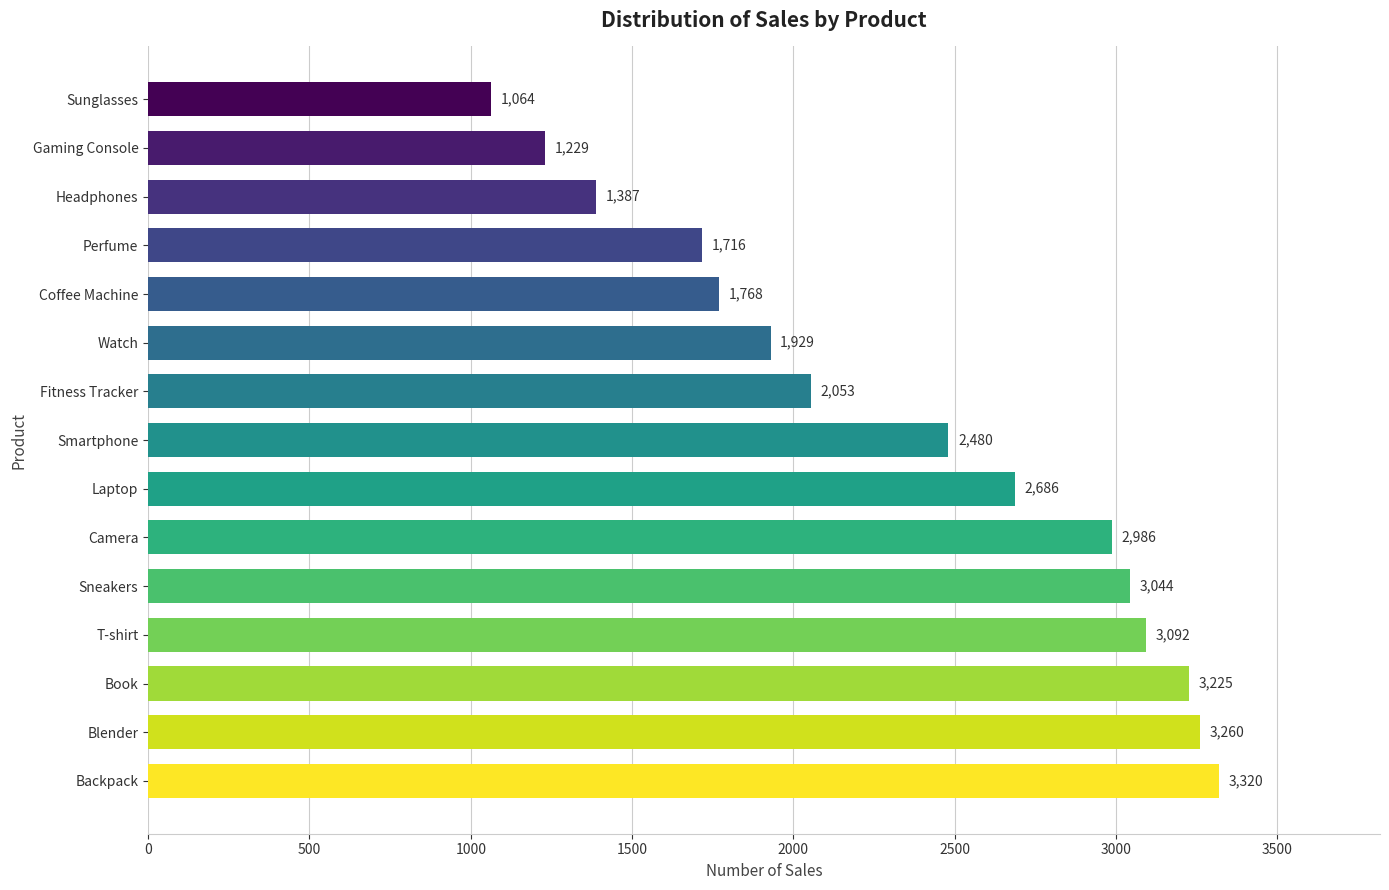

True or false: the data shows 1387 at Headphones.

True